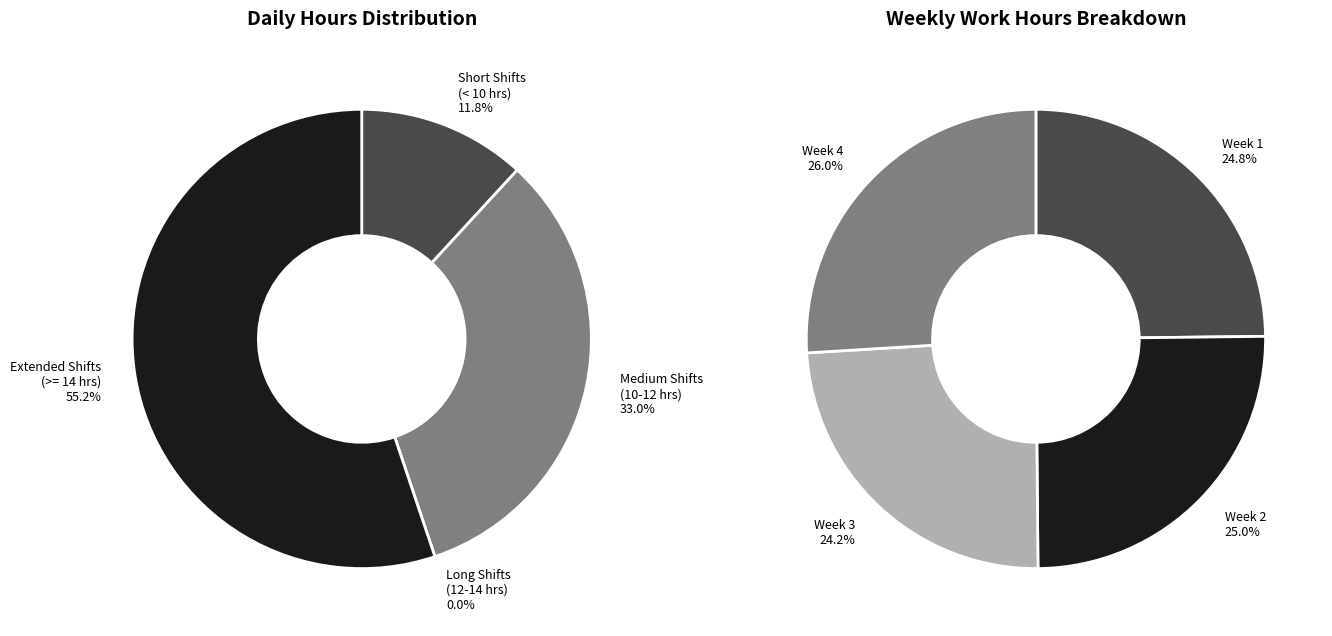

To the nearest percent, what is the difference between the largest and smallest slice percentages?

2%